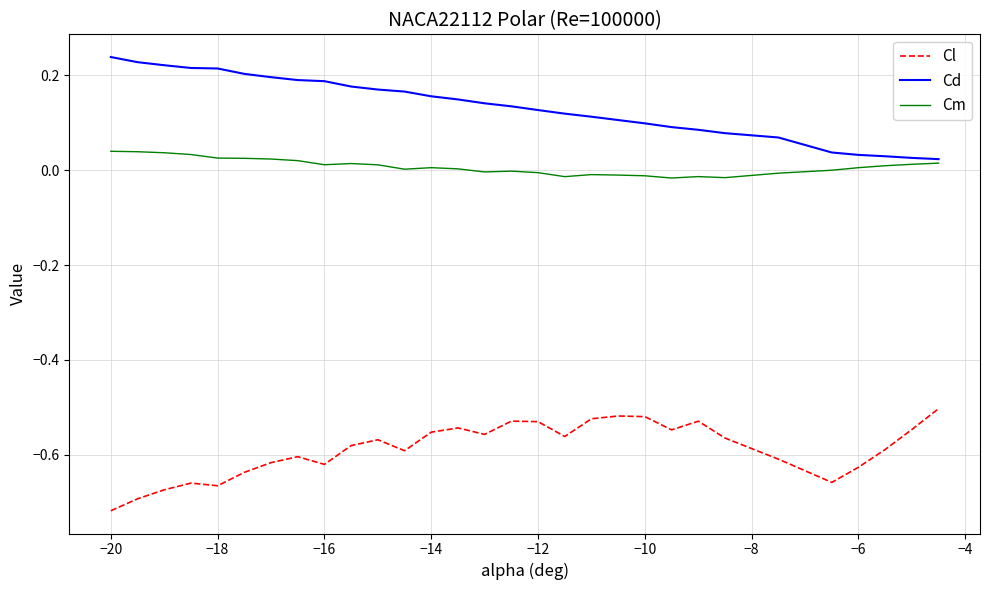

List the series in order of their peak value, lowest first.

Cl, Cm, Cd